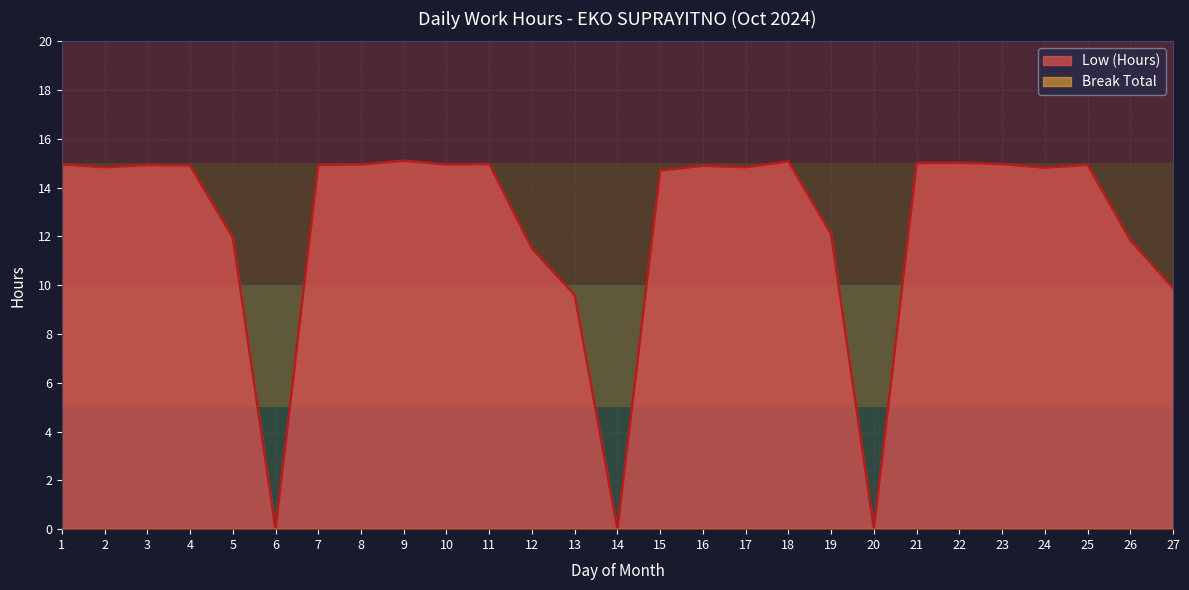

Is it true that Low (Hours) line equals 6.7 at 15?

False